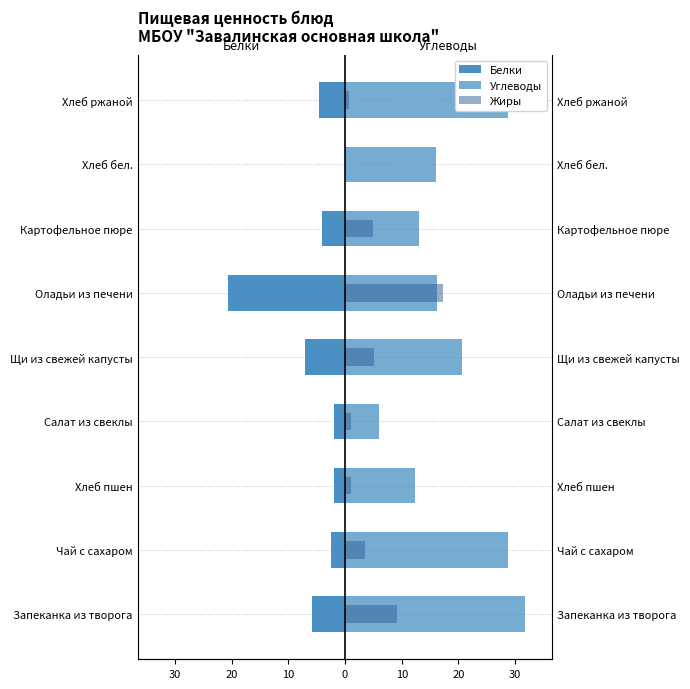

What is the minimum value shown in the chart?

-20.6